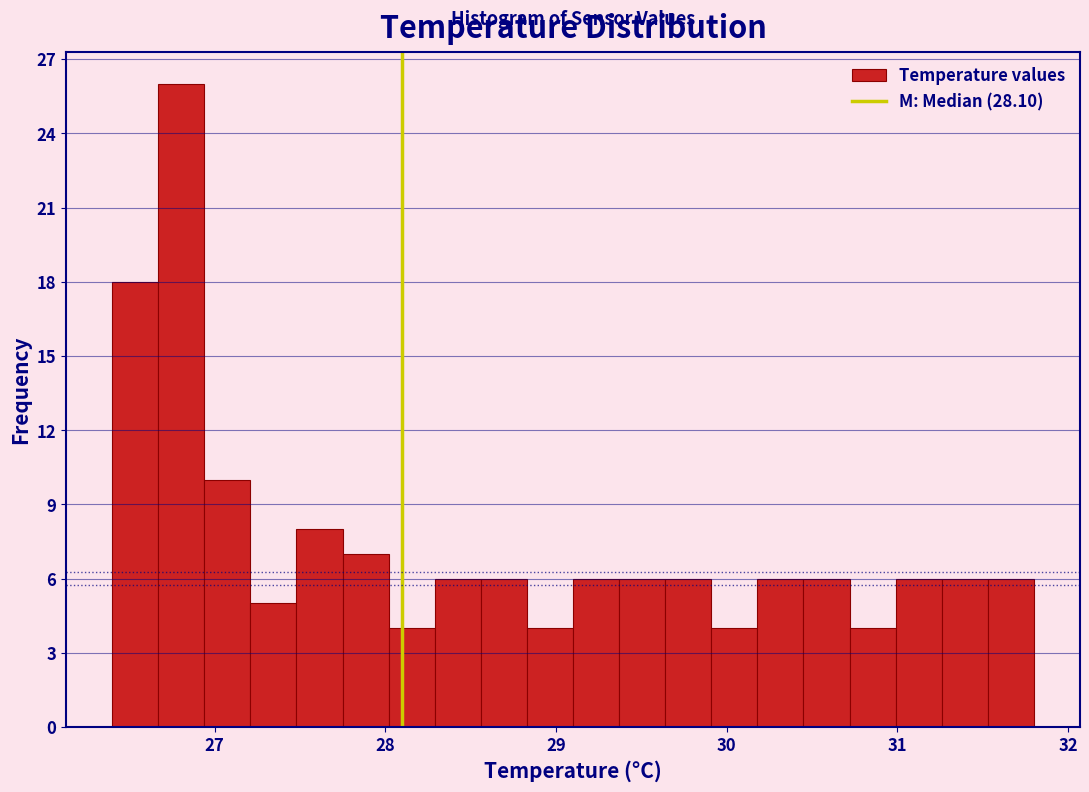

Read against the x-axis, roughly where is the centre of the tallest bar?

26.8